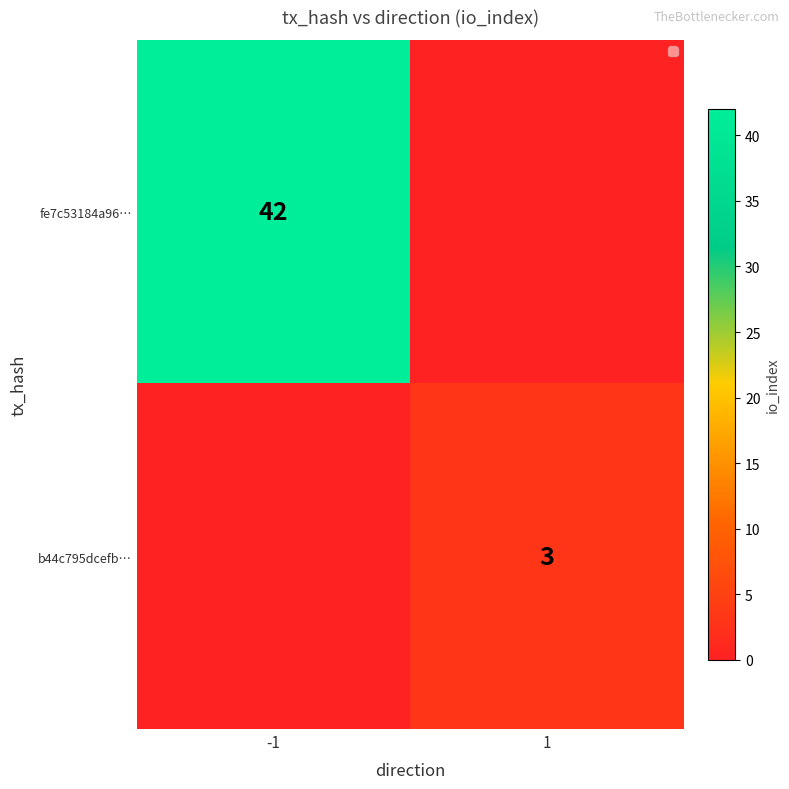

How many categories are shown in the chart?

2